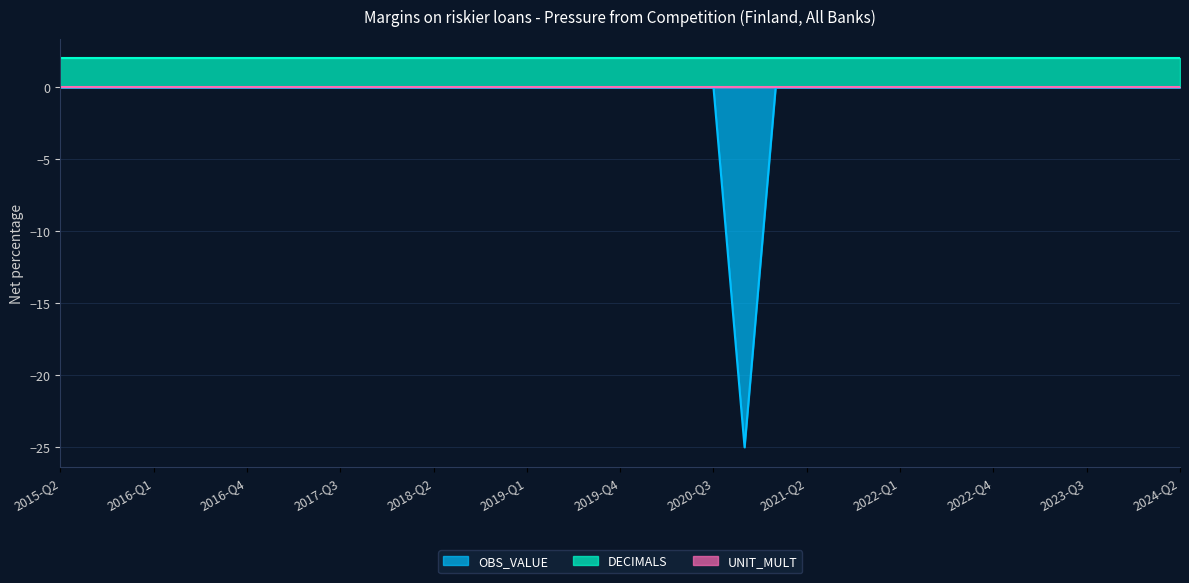

At which category is the sum across all series the highest?

2015-Q2